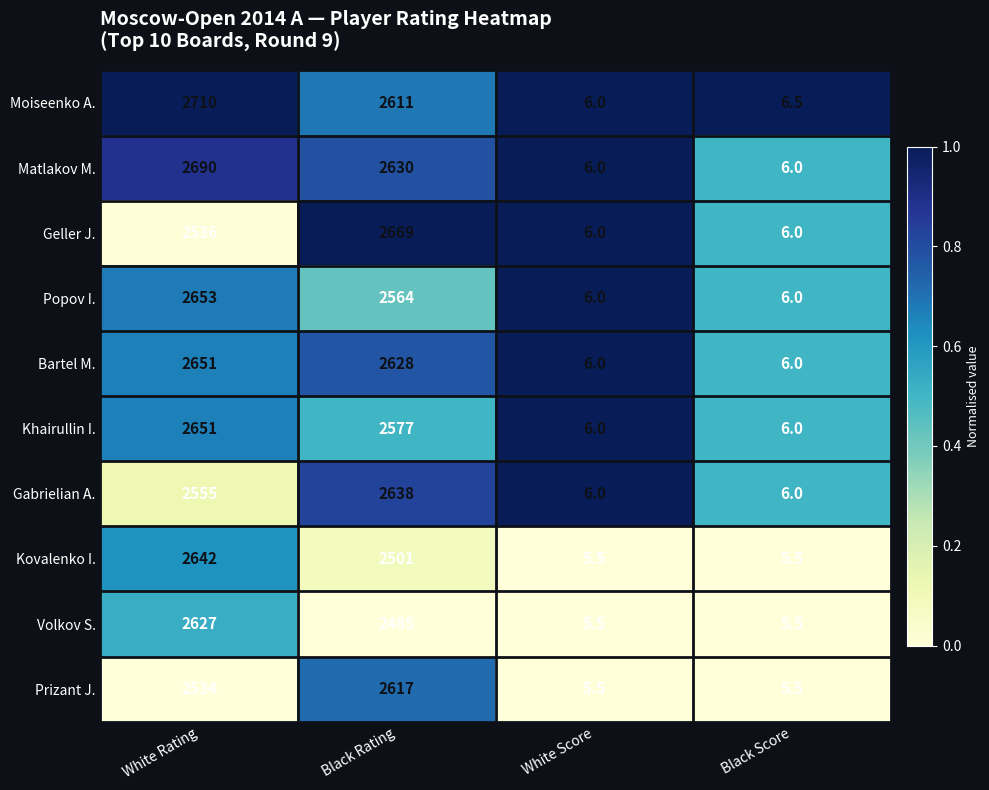

The Bartel M. series shows 9.1 at White Score. True or false?

False